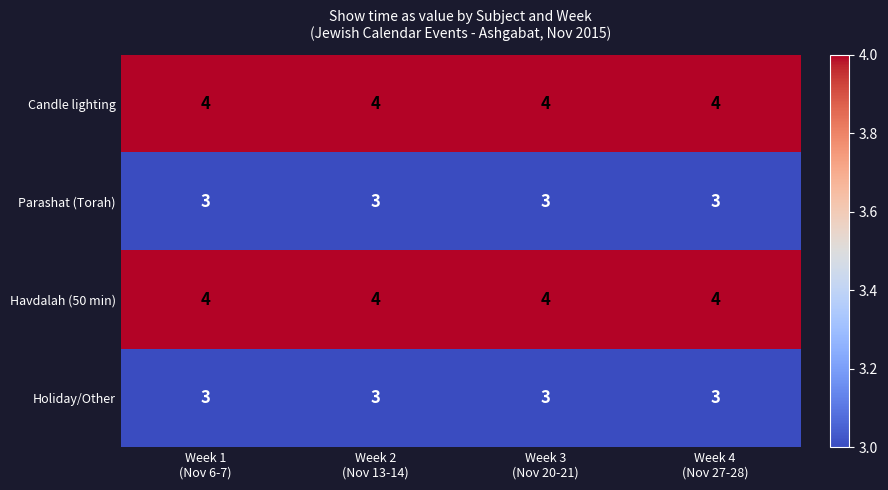

What is the sum of all Holiday/Other values?

12